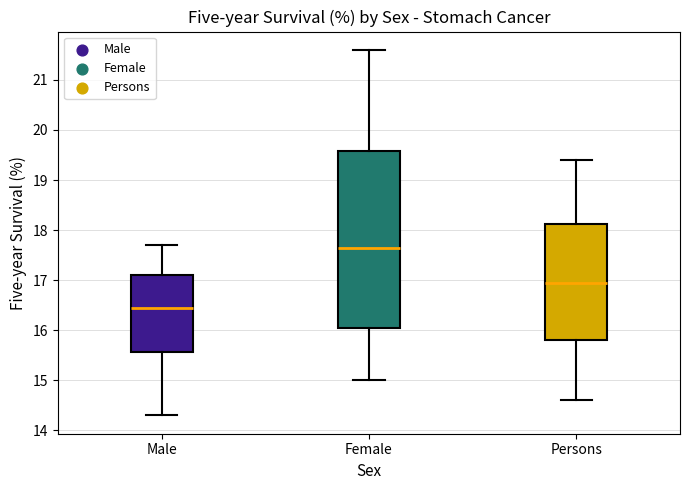

Where is the lower edge of the box for Persons on the y-axis? The values are not printed on the chart, so give them approximately, as read against the axis.

15.8